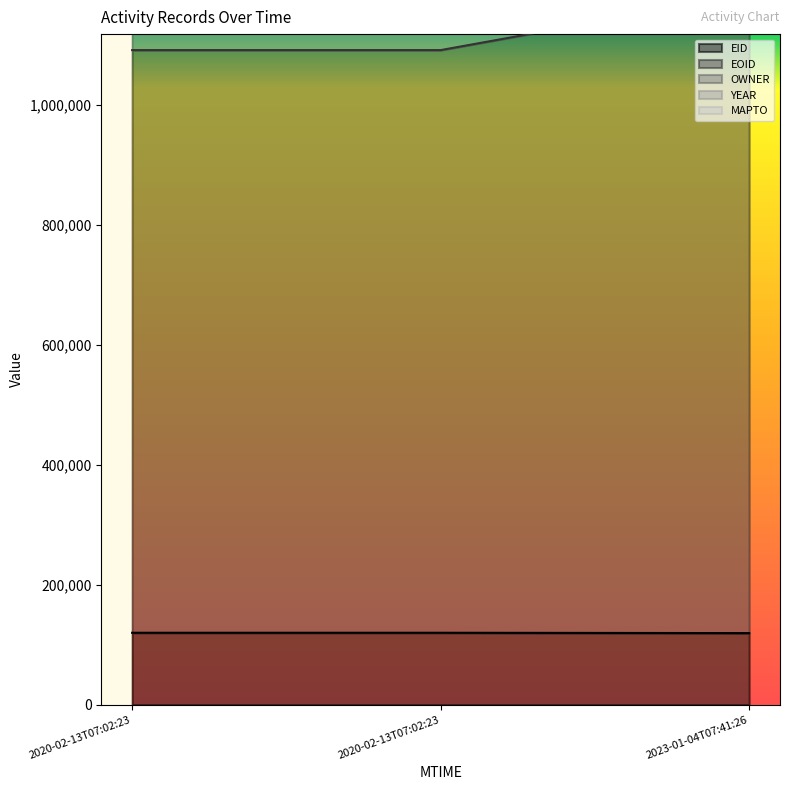

How many values in the OWNER series exceed 1237130?

1